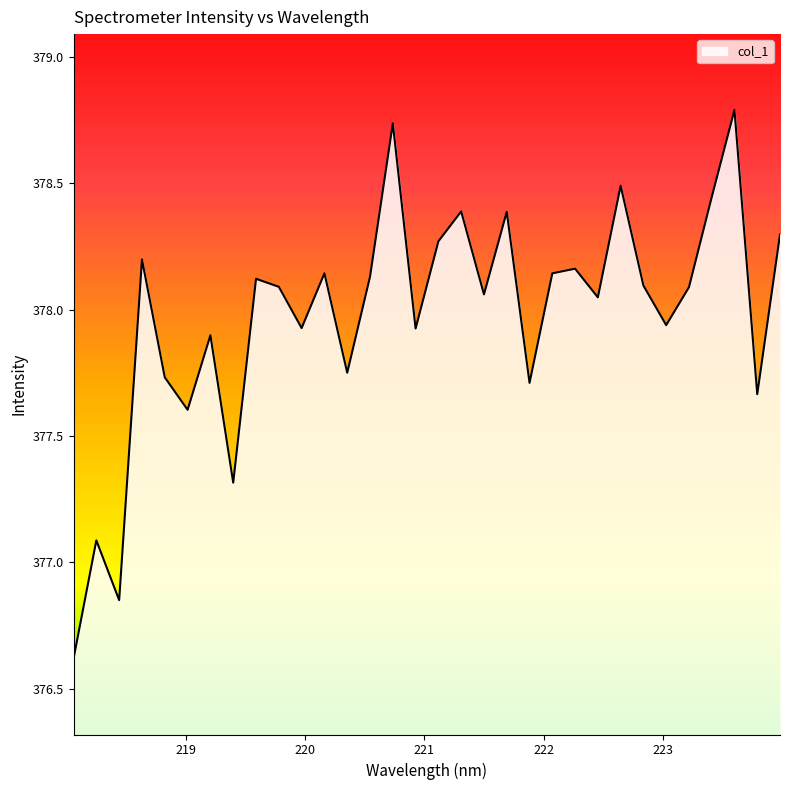

What is the difference between the maximum and minimum values?

2.2